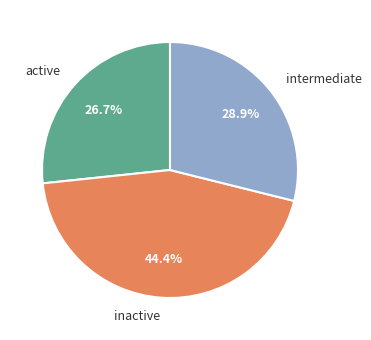

Which category has the biggest portion of the pie?

inactive